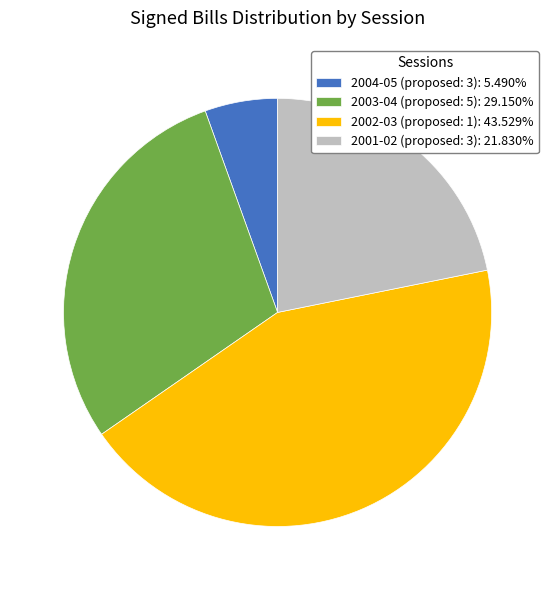

What is the ratio of the value at 2002-03 (proposed: 1): 43.529% to the value at 2004-05 (proposed: 3): 5.490%?

7.9